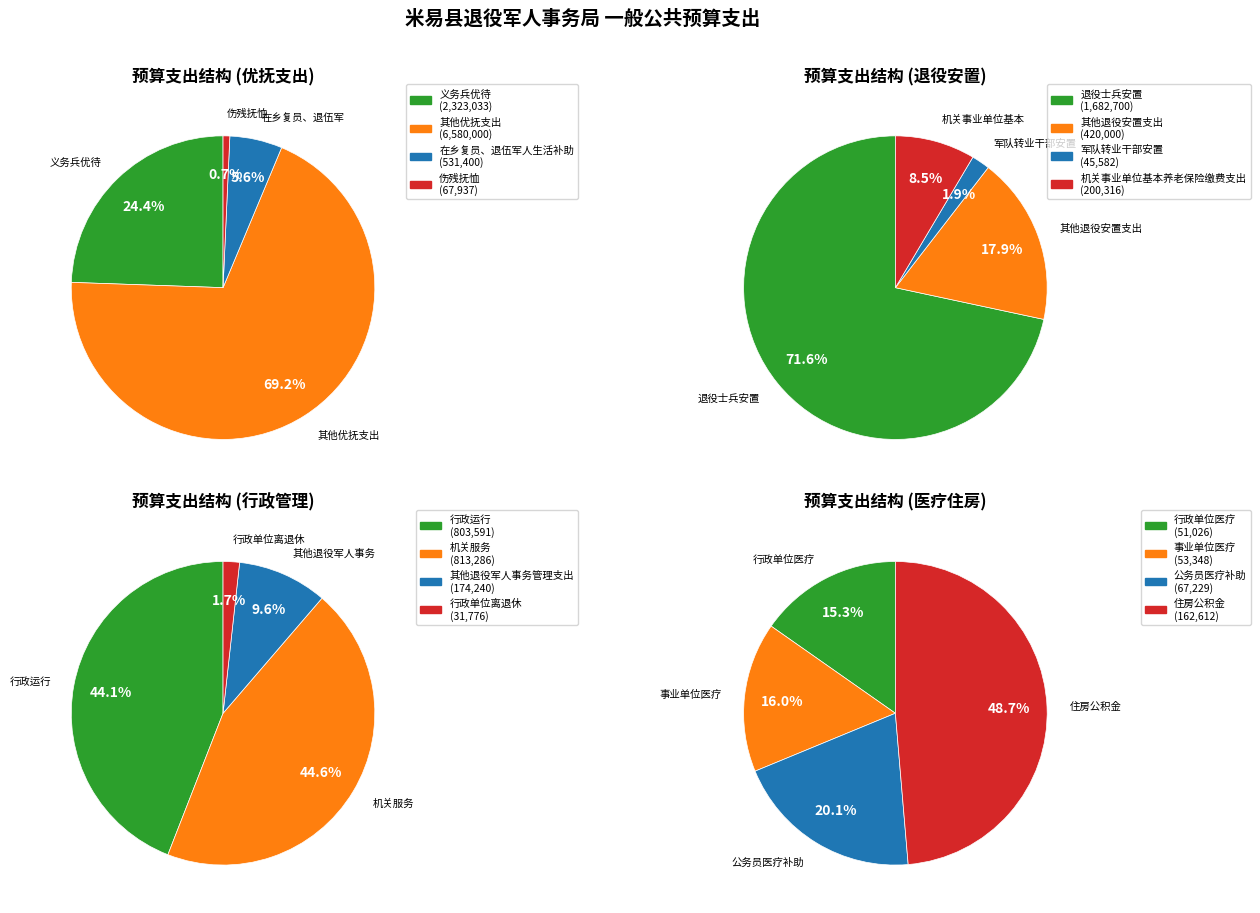

Does 行政运行 represent more than half of the total?

No